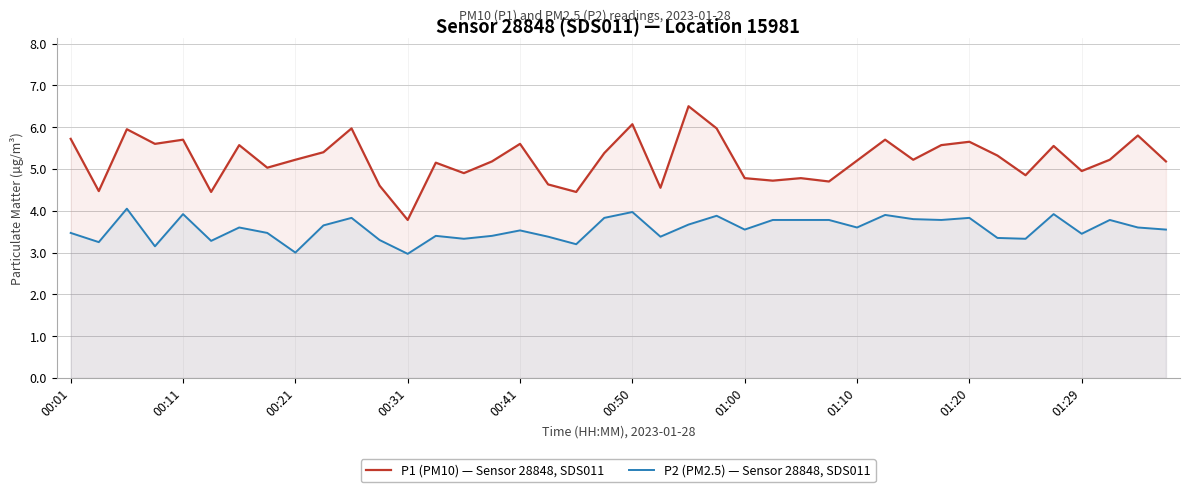

True or false: P2 (PM2.5) — Sensor 28848, SDS011 has a value of 2.1 at 01:10.

False